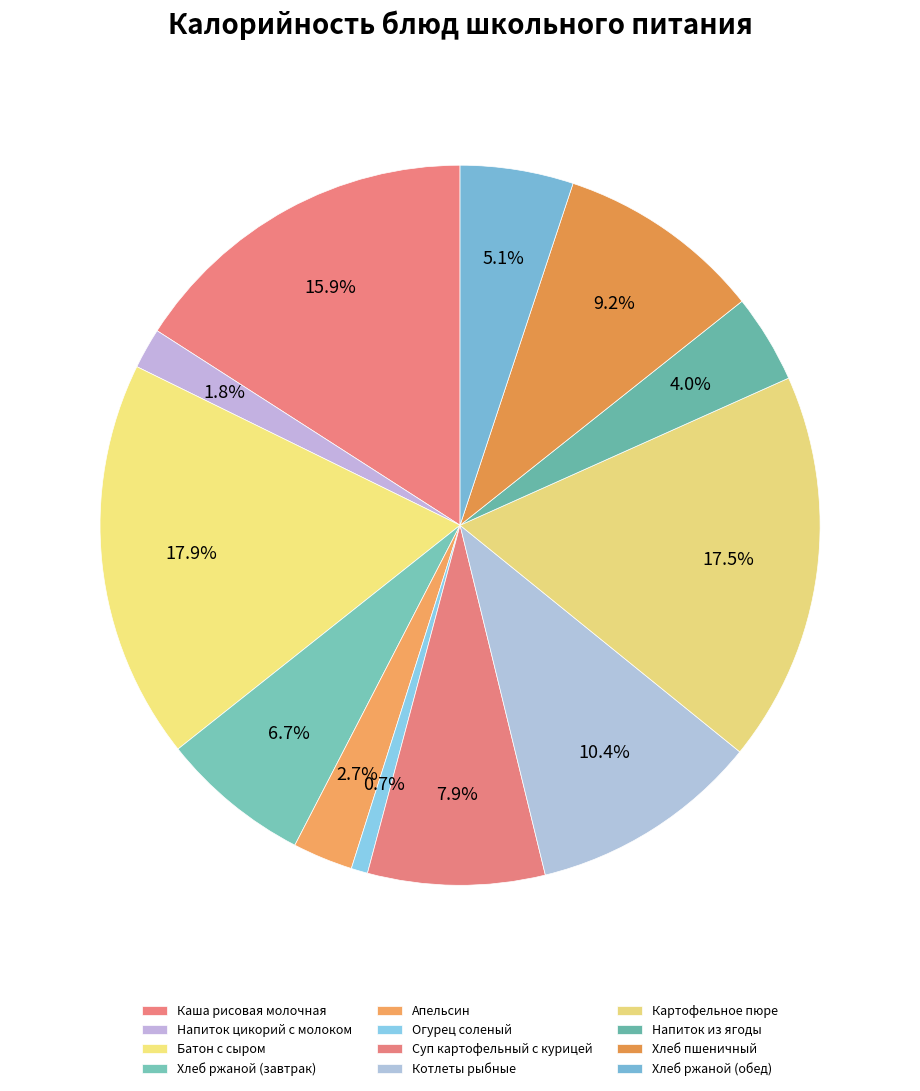

What percentage is the Хлеб пшеничный slice, to the nearest percent?

9%